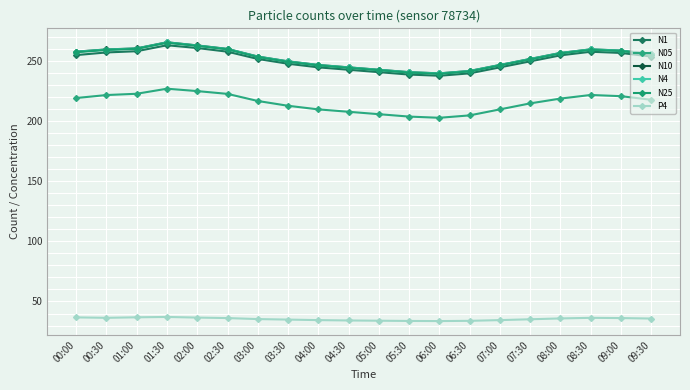

Is this an area chart (filled region under the line)?

No